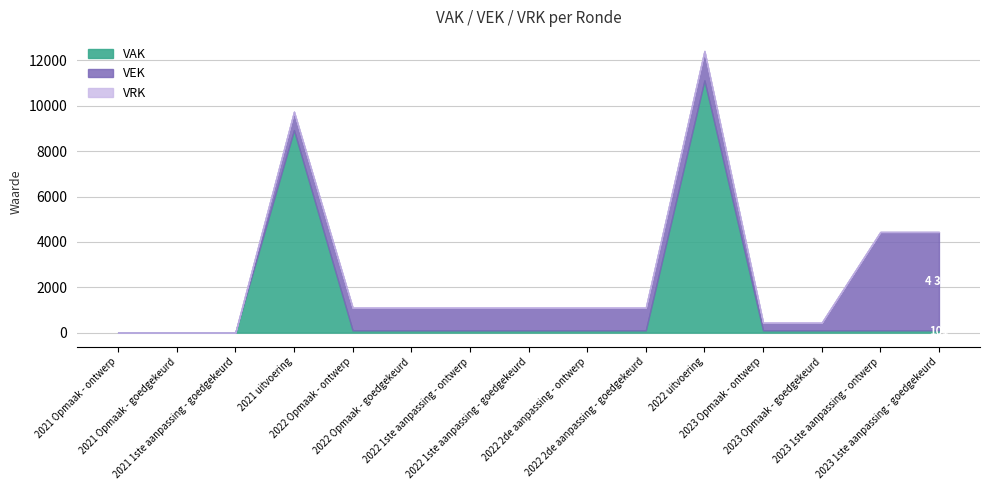

Where does the VEK series first go above 1000?

2022 uitvoering